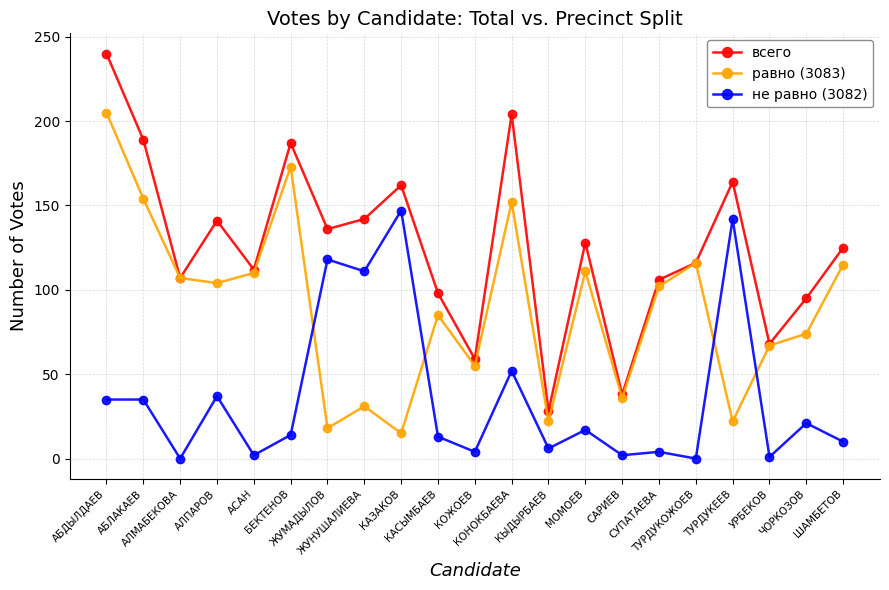

How many distinct data groups are displayed?

3